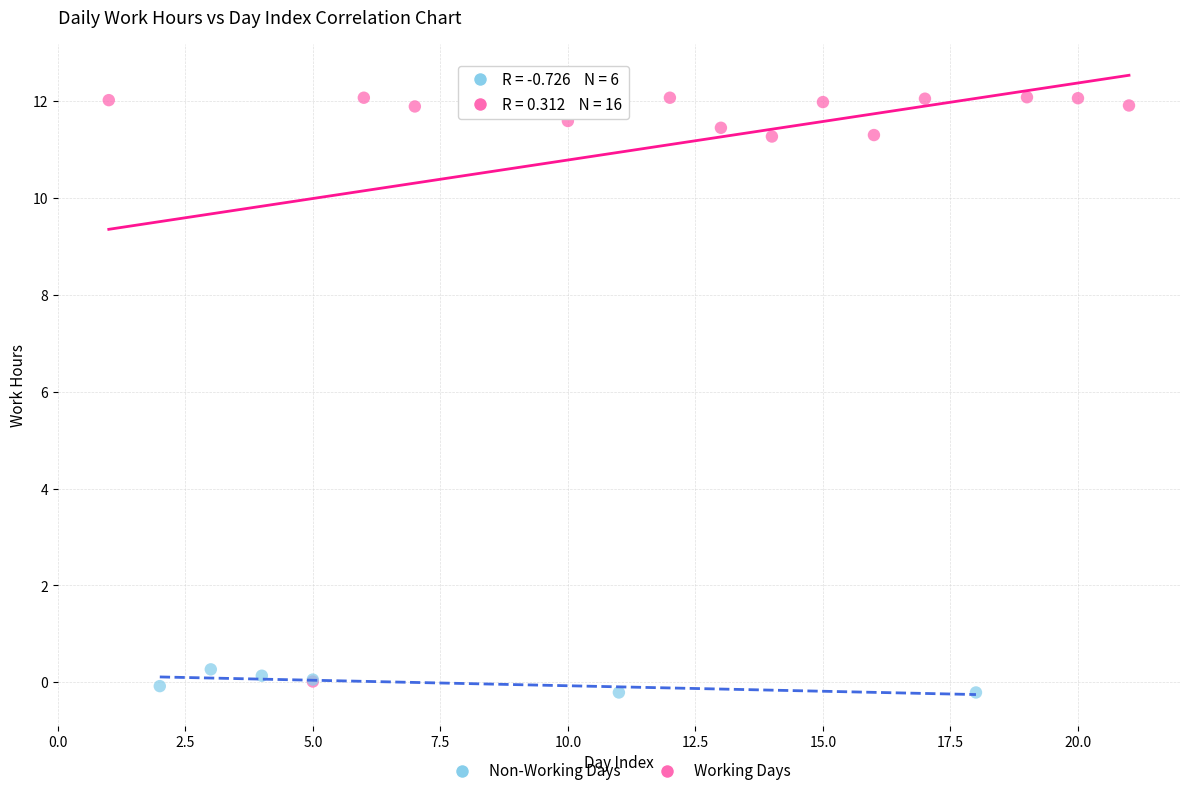

Which series reaches the minimum Y coordinate?

Non-Working Days